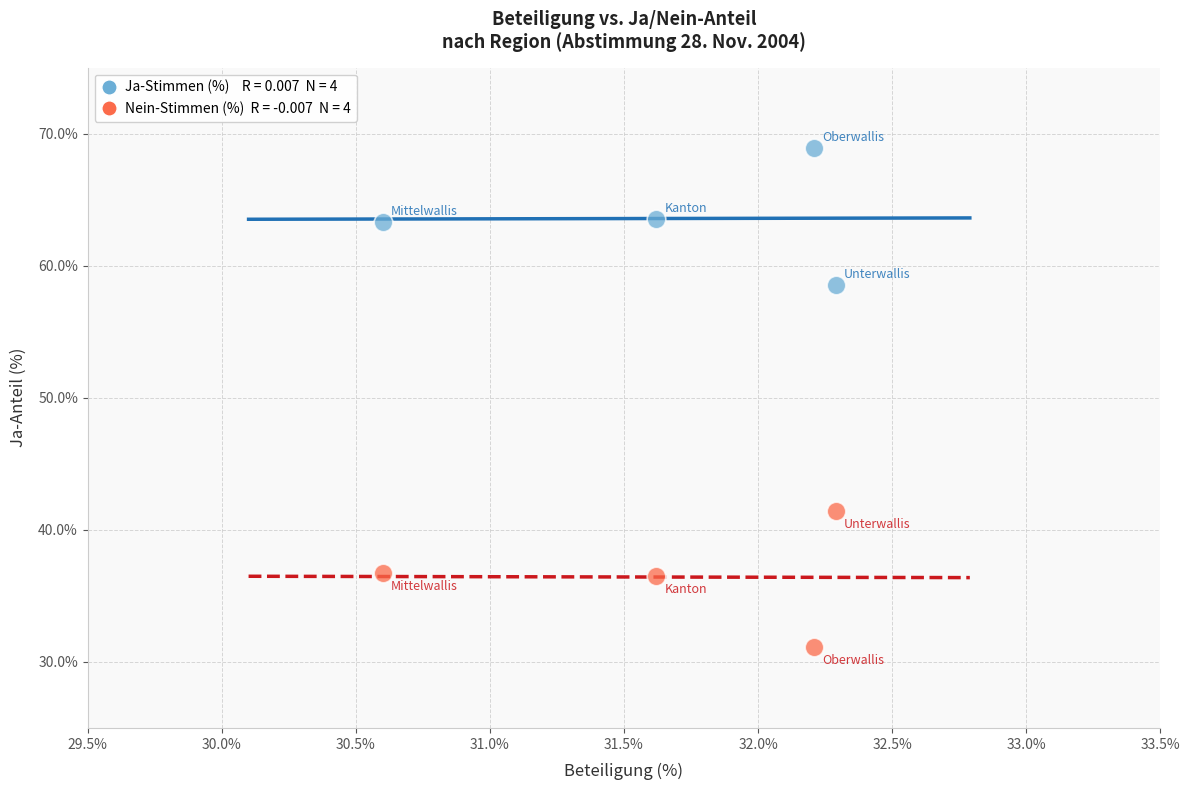

Across all data points, what is the range of Y values (max minus min)?

37.8